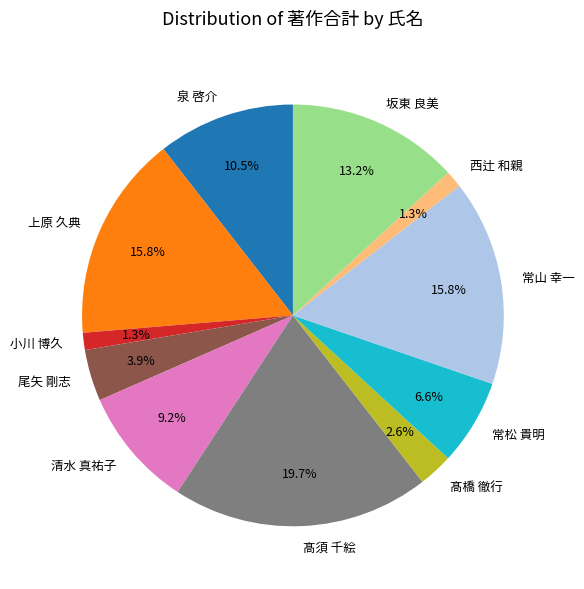

Is there any slice that represents more than half of the pie?

No